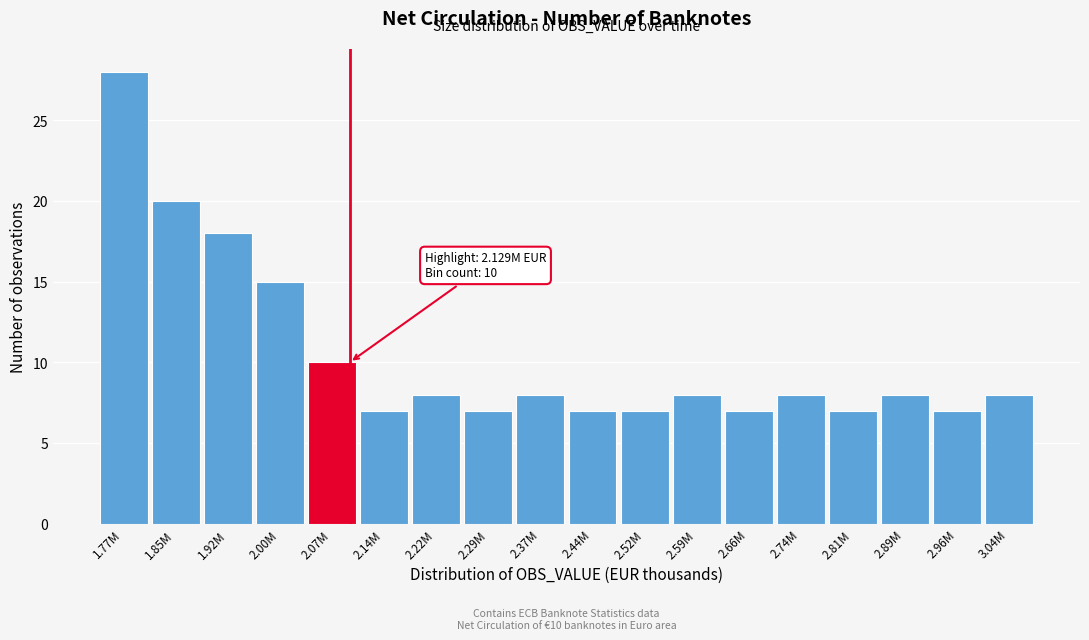

Reading left to right, what are all the values shown in this chart?

1.77M=28	1.85M=20	1.92M=18	2.00M=15	2.07M=10	2.14M=7	2.22M=8	2.29M=7	2.37M=8	2.44M=7	2.52M=7	2.59M=8	2.66M=7	2.74M=8	2.81M=7	2.89M=8	2.96M=7	3.04M=8